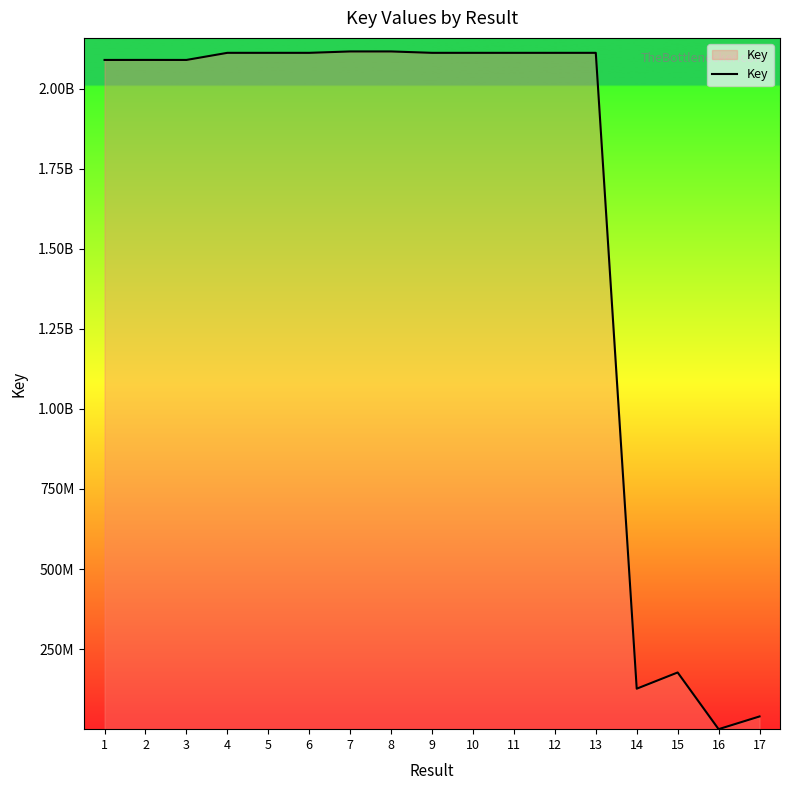

Does the chart display data point markers on the line(s)?

No